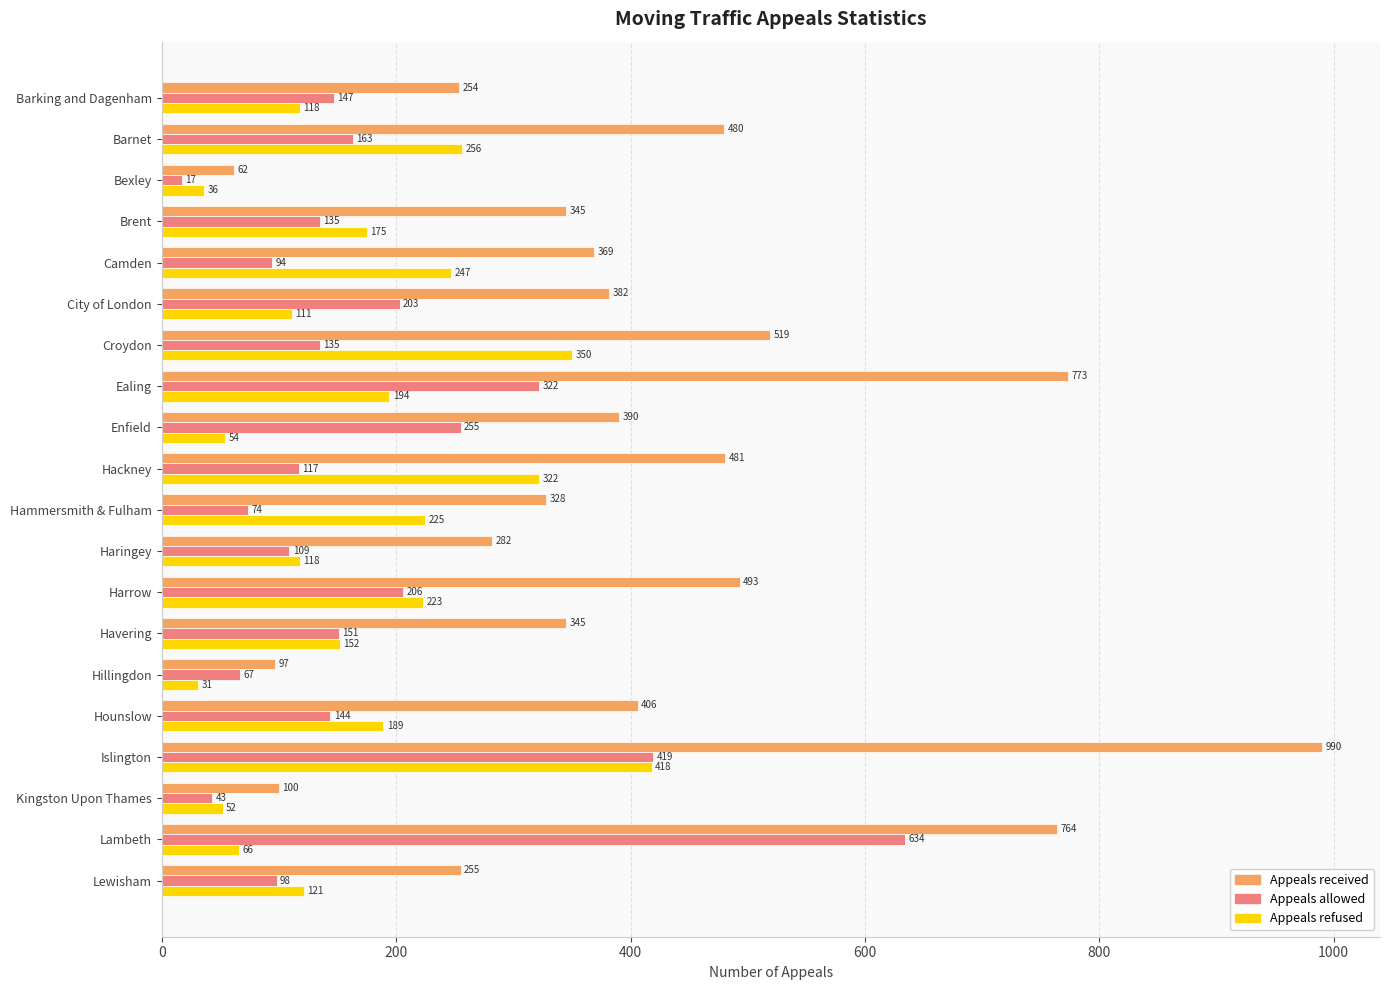

What value does the Appeals refused series have at Havering, to the nearest 5?

150